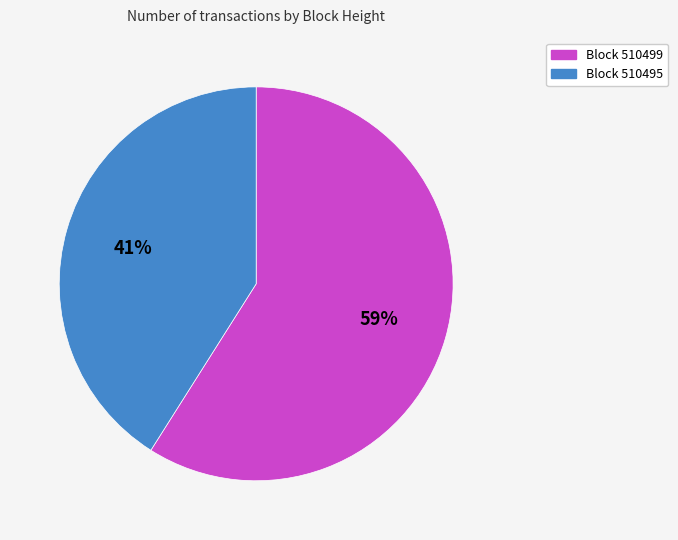

Is there any slice that represents more than half of the pie?

Yes